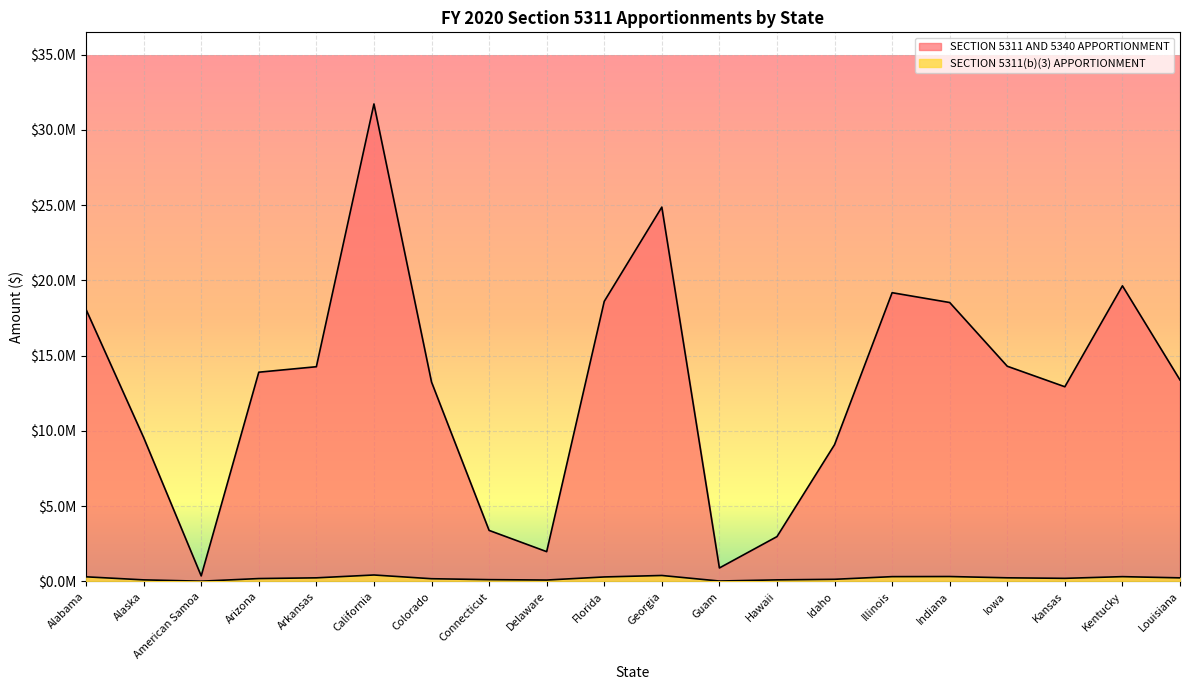

Does the chart display data point markers on the line(s)?

No